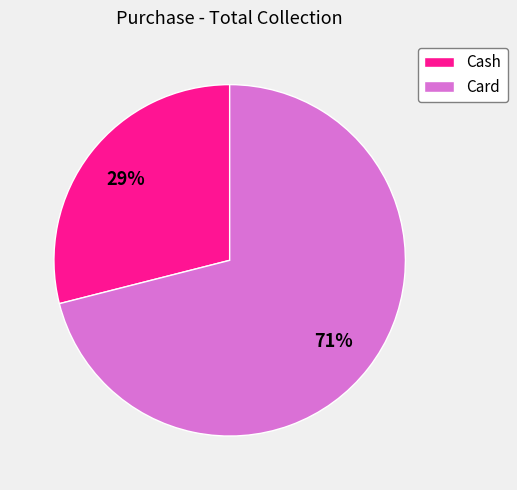

To the nearest percent, what is the difference between the Cash and Card slice percentages?

42%